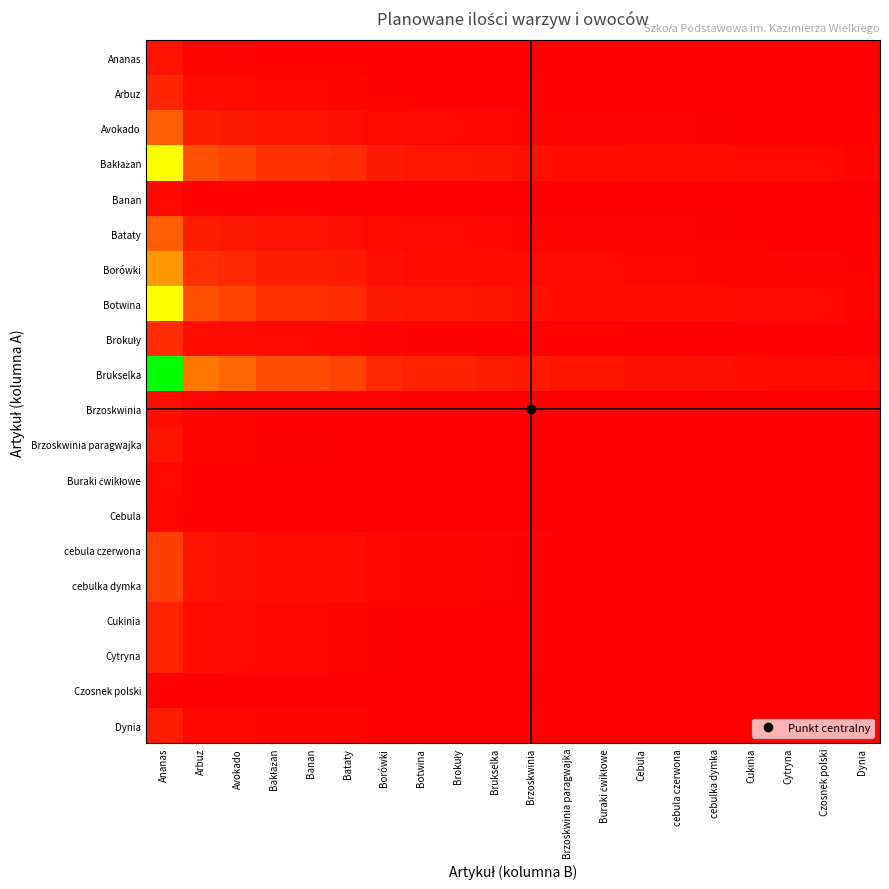

Which label corresponds to the largest value in the chart?

Ananas